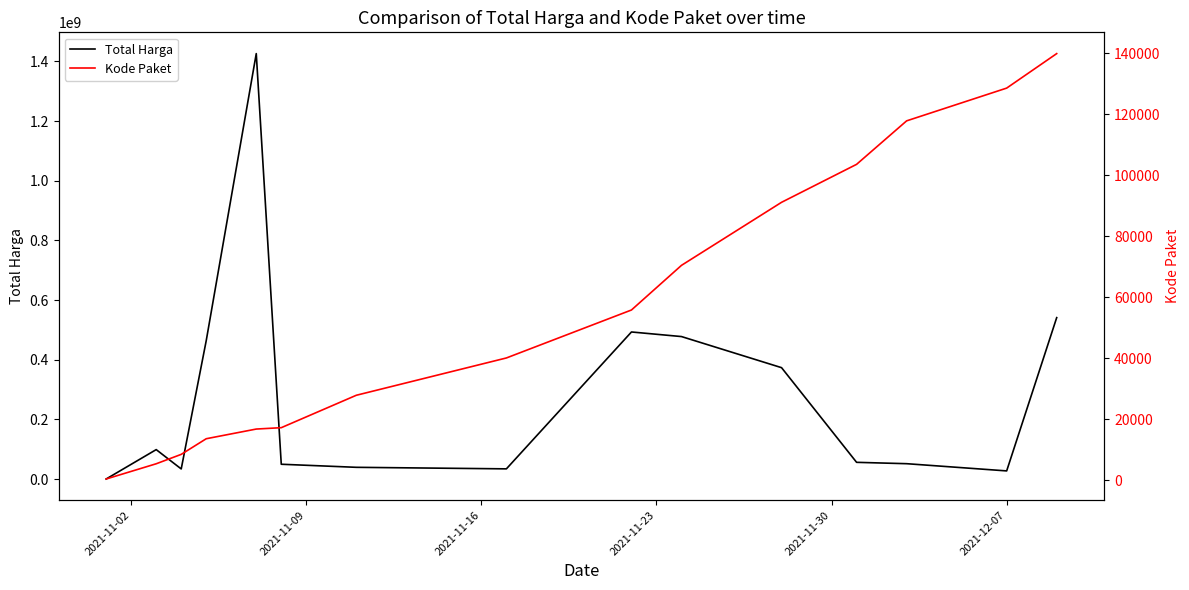

At how many categories does at least one series exceed 1059584514?

1